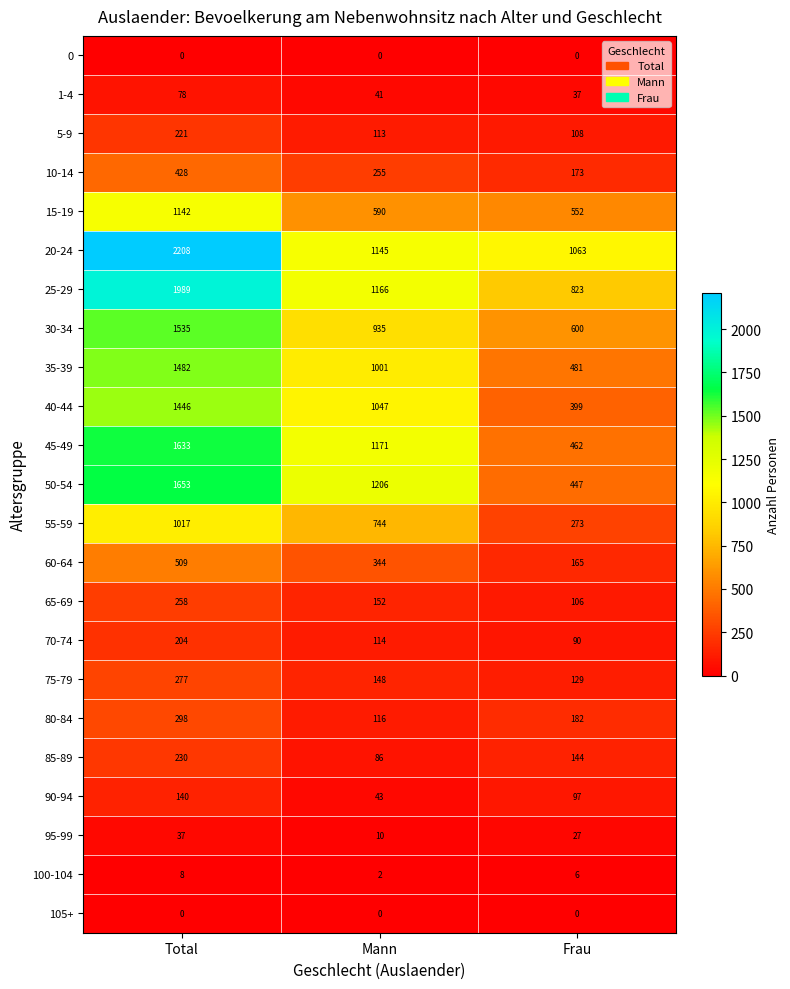

What is the greatest value displayed?

2208